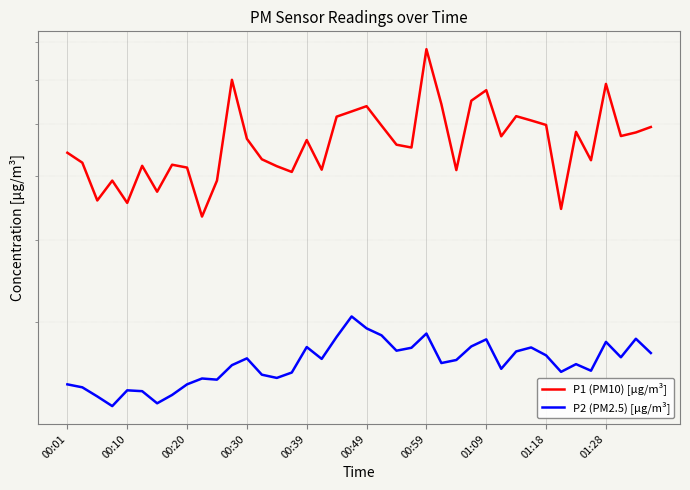

At which category is the sum across all series the highest?

00:59